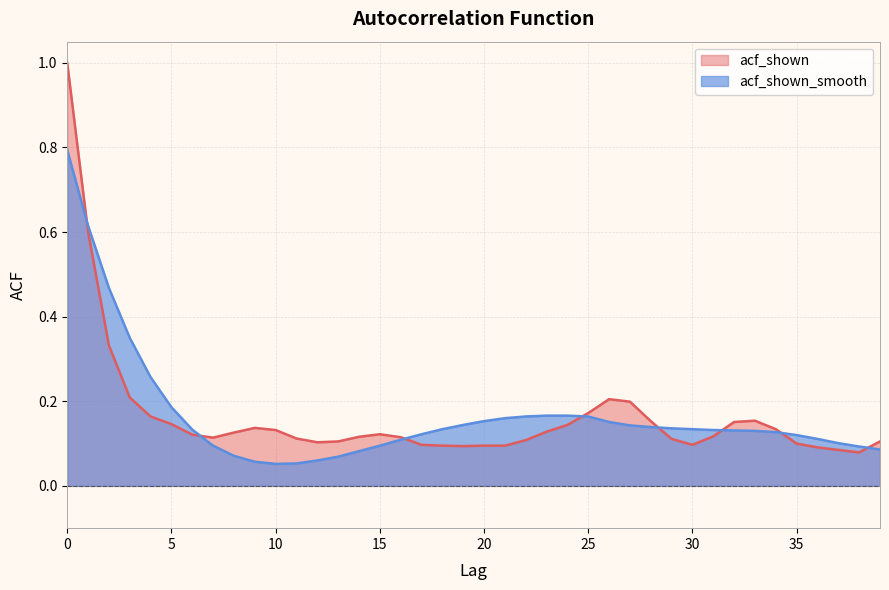

Is the value of acf_shown_smooth at 14 greater than the value of acf_shown at 37?

No